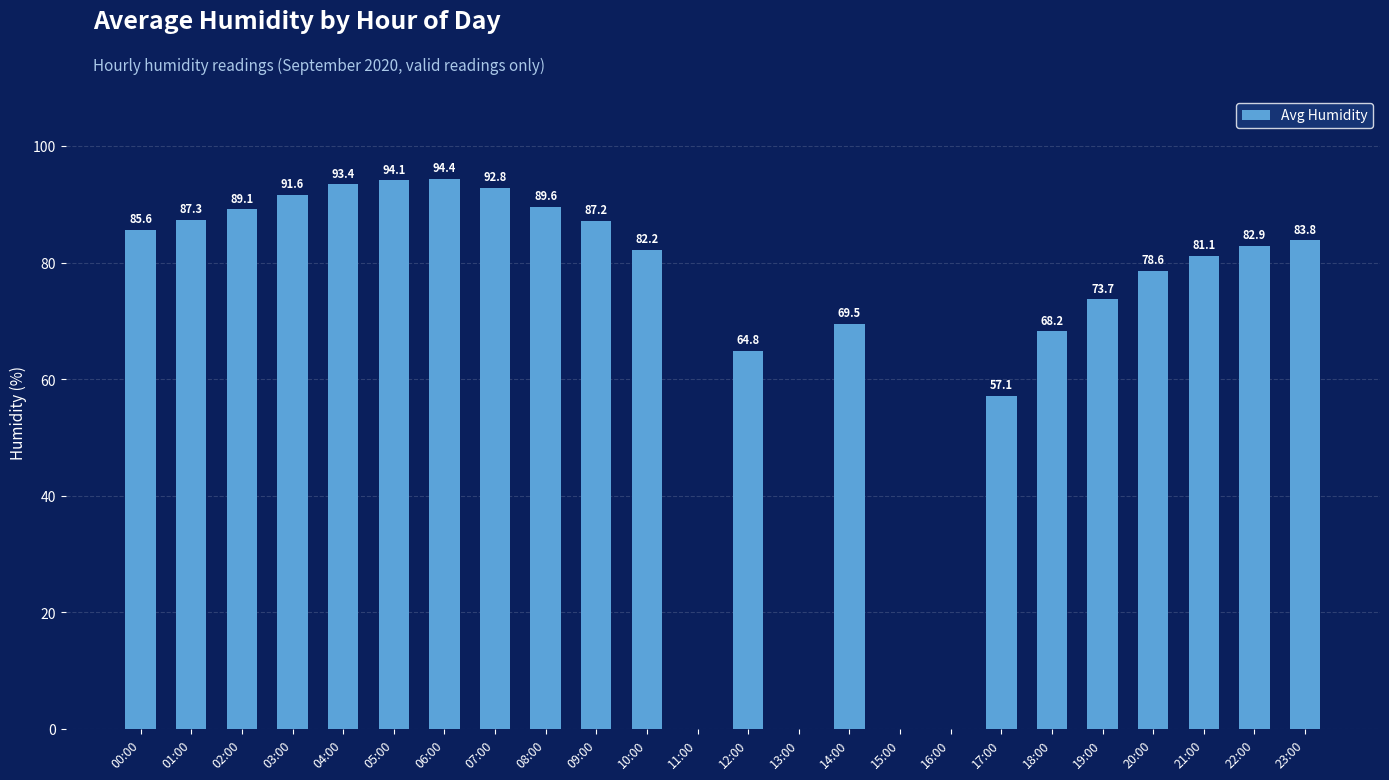

How many values are above zero?

20